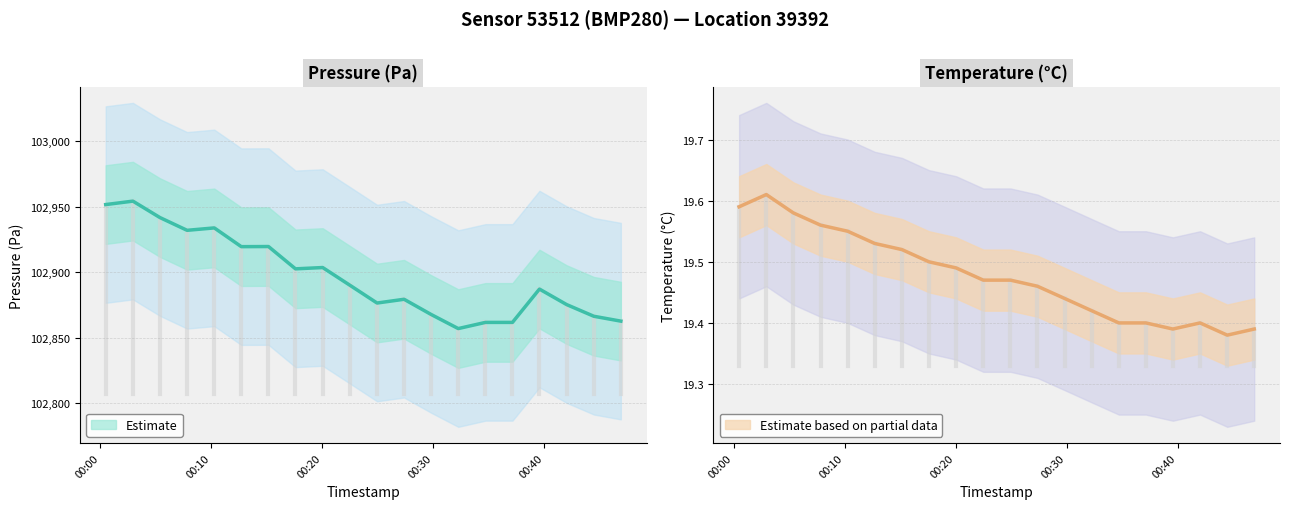

True or false: pressure and temperature intersect in this chart.

False